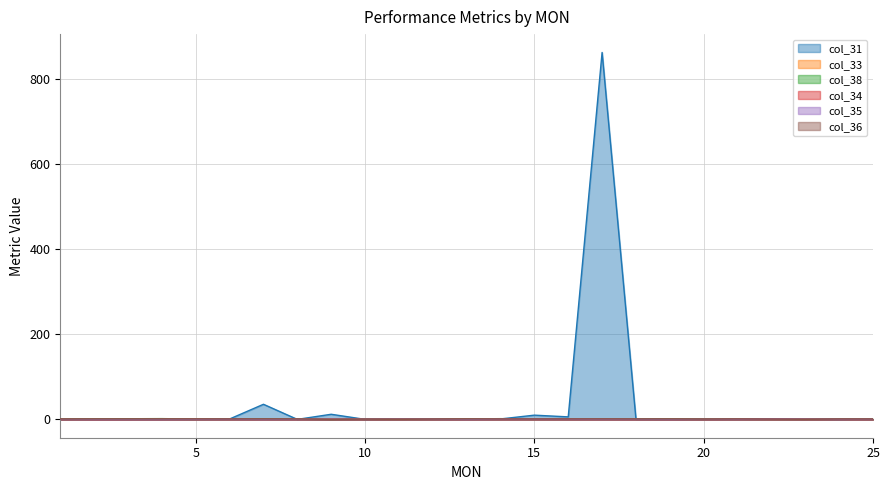

Which has a higher value, 1 or 5?

5